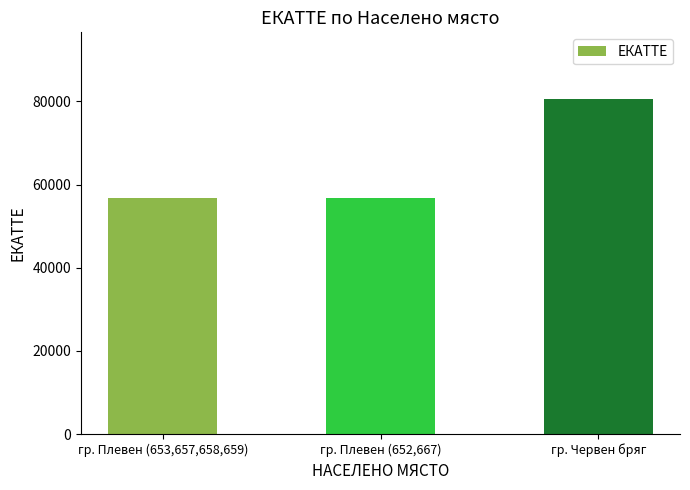

Reading left to right, list all the values displayed in this chart.

гр. Плевен (653,657,658,659)=56722	гр. Плевен (652,667)=56722	гр. Червен бряг=80501